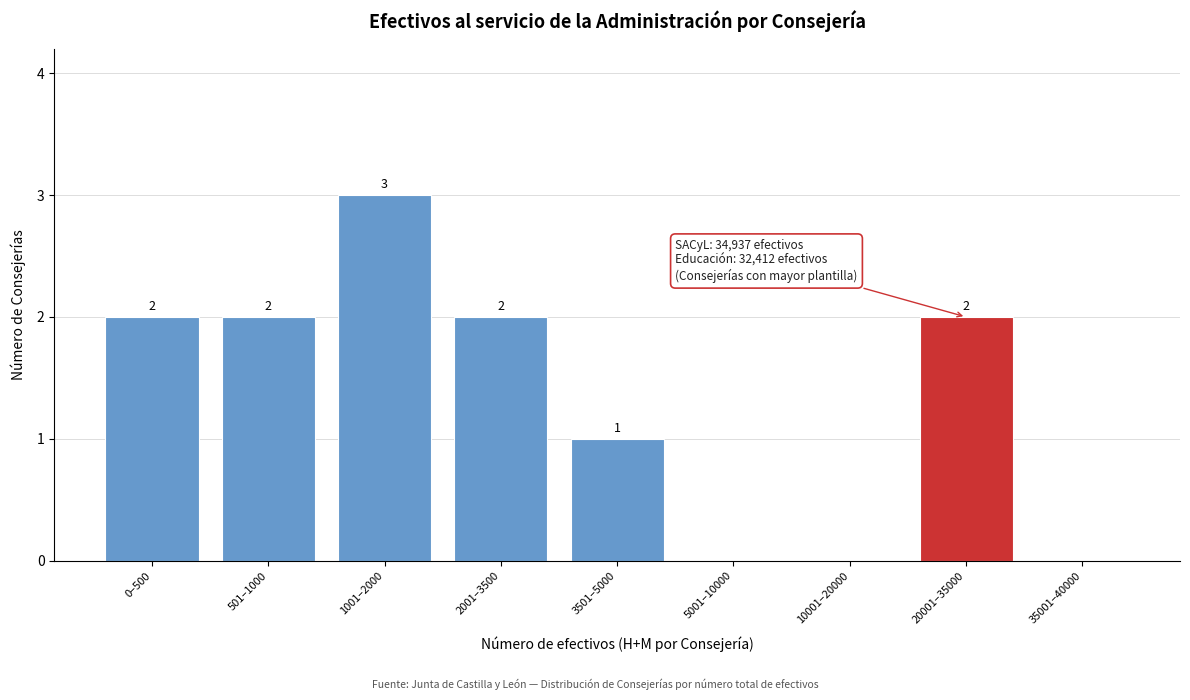

Reading right to left, list all the values displayed in this chart.

35001–40000=0	20001–35000=2	10001–20000=0	5001–10000=0	3501–5000=1	2001–3500=2	1001–2000=3	501–1000=2	0–500=2